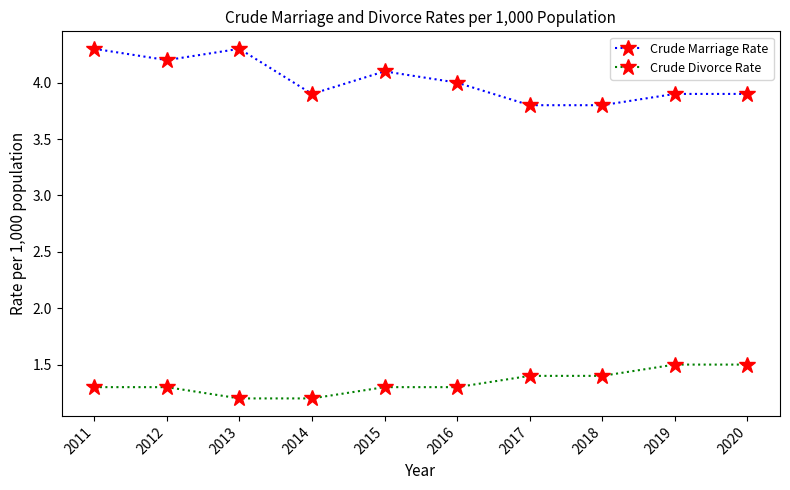

How many lines are shown in the chart?

2